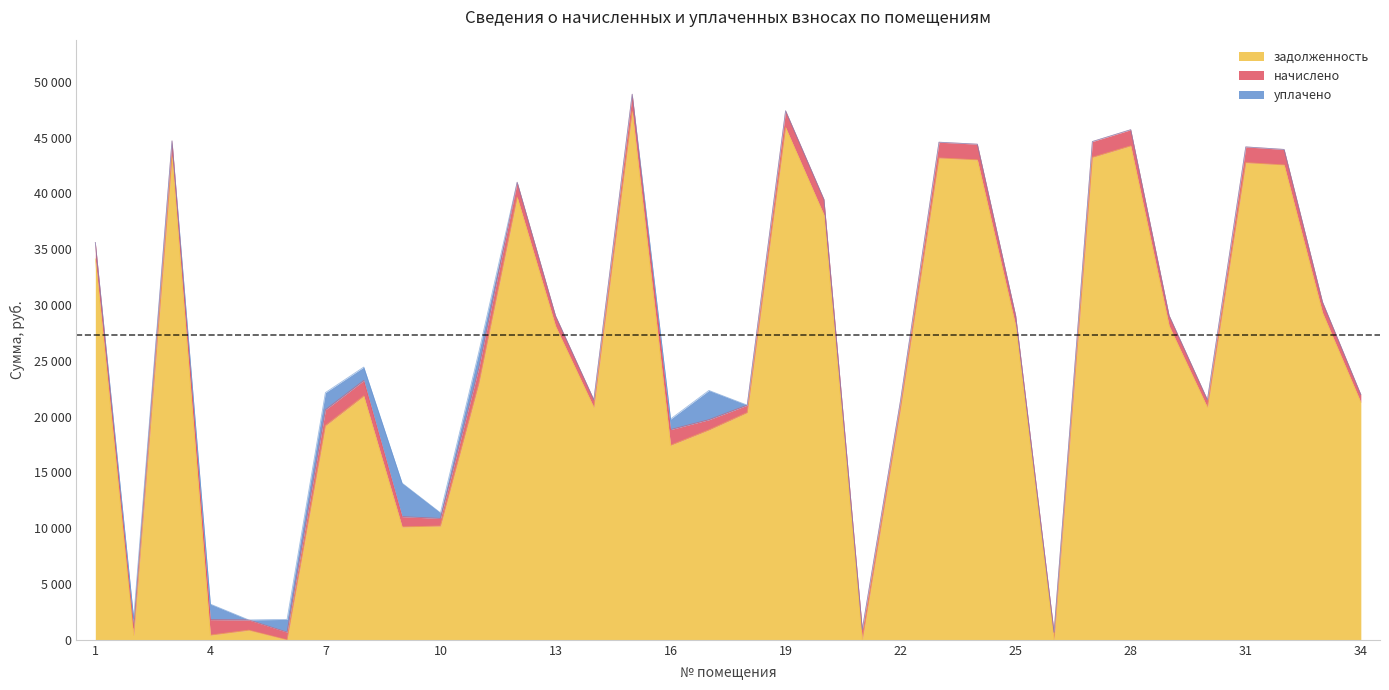

How many interior local peaks does the уплачено series have?

6